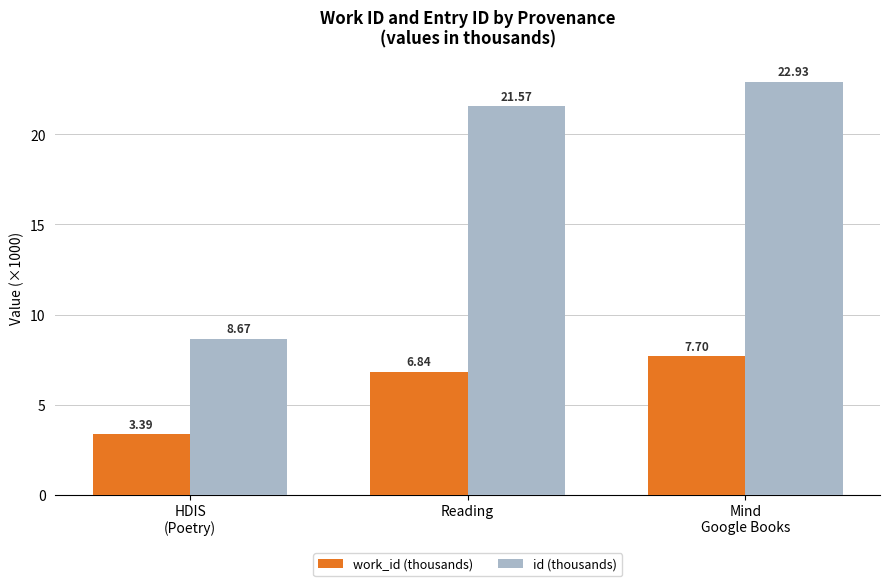

At which category is the sum across all series the highest?

Mind
Google Books